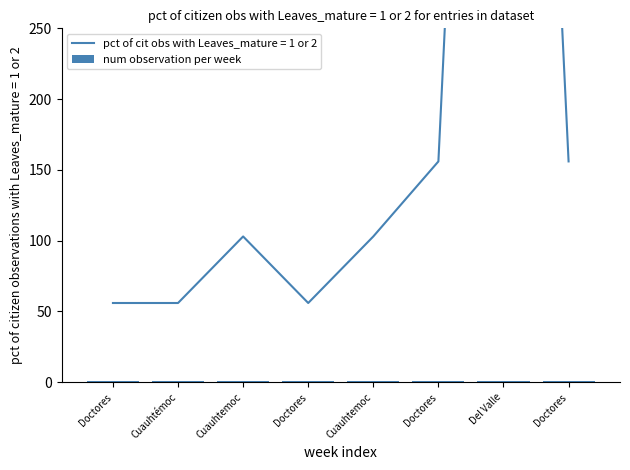

Reading left to right, what are all the values shown in this chart?

Doctores=56	Cuauhtémoc=56	Cuauhtemoc=103	Doctores=56	Cuauhtemoc=103	Doctores=156	Del Valle=1115	Doctores=156